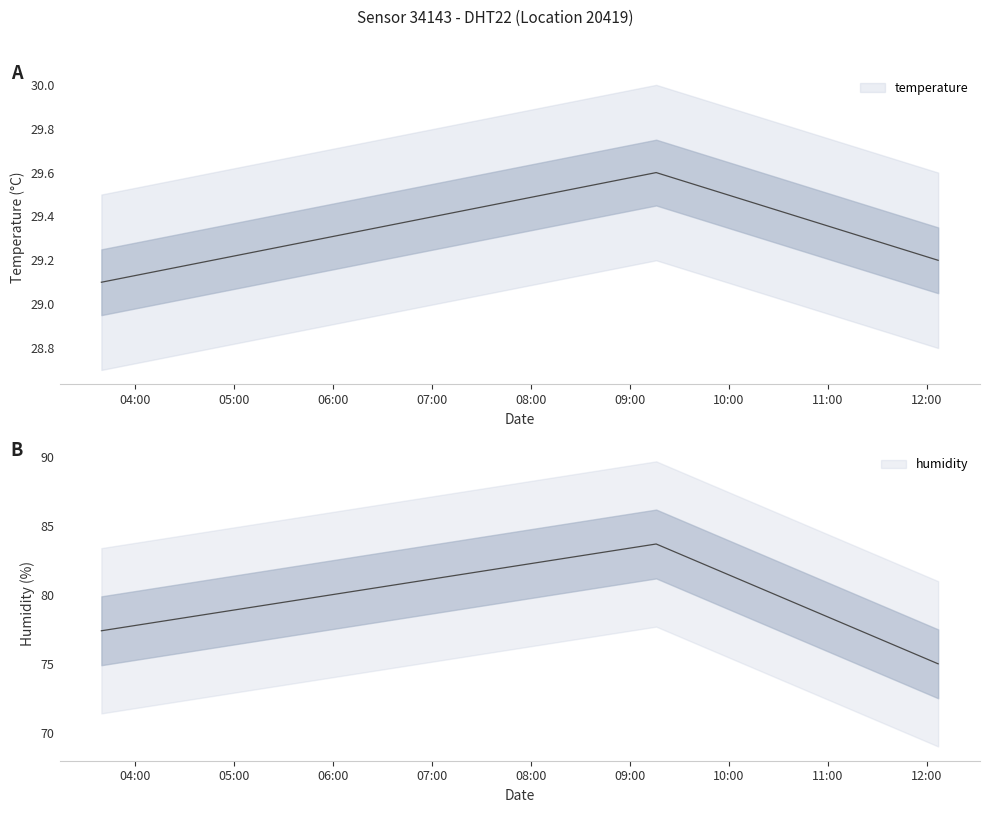

What is the difference between the humidity values at 2023-04-16T03:39:30 and 2023-04-16T09:15:53?

6.3